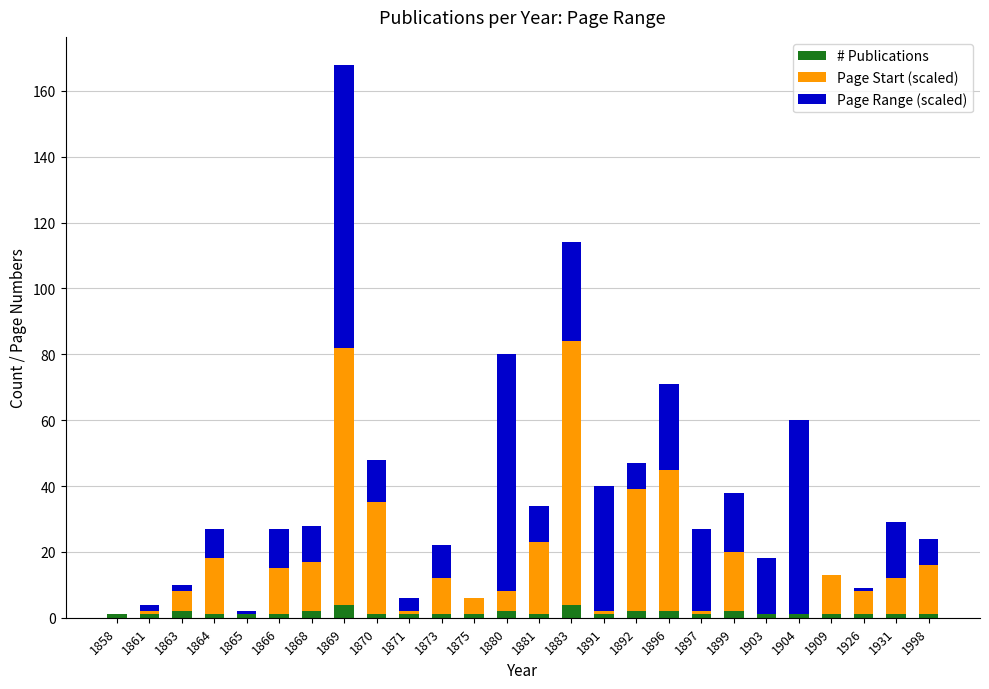

At which category is the sum across all series the highest?

1869